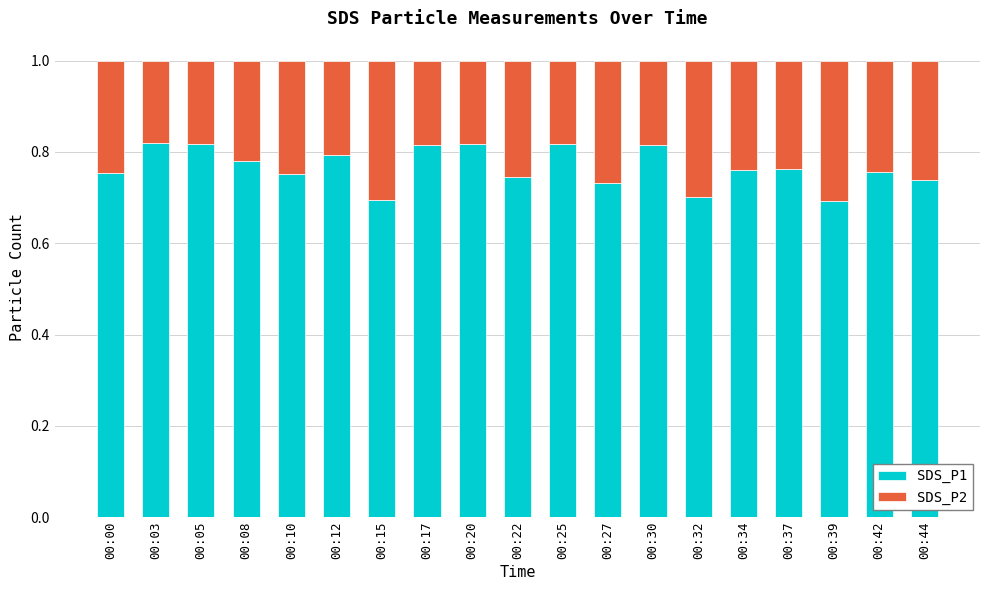

What is the sum of all SDS_P1 values?

14.6